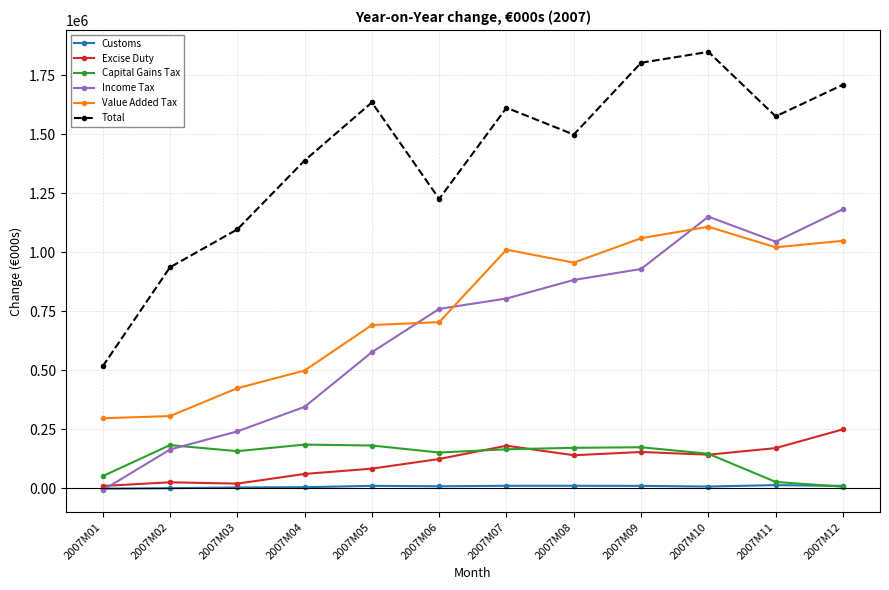

True or false: Excise Duty and Total cross at least once.

False